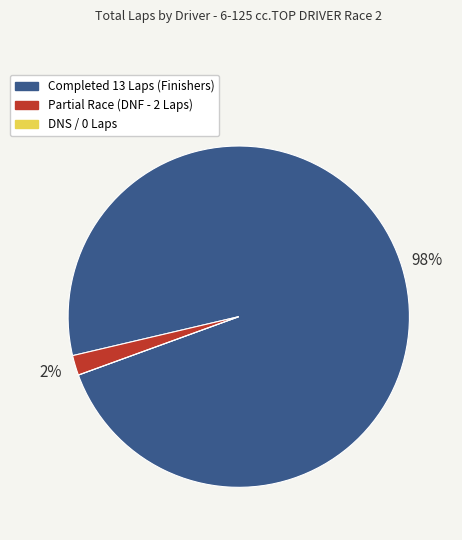

To the nearest percent, what is the average slice percentage?

33%